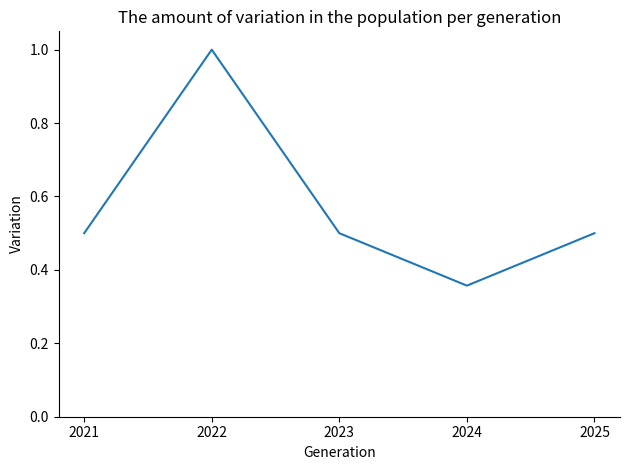

How many interior local valleys (lower than both neighbors) does the data have?

1